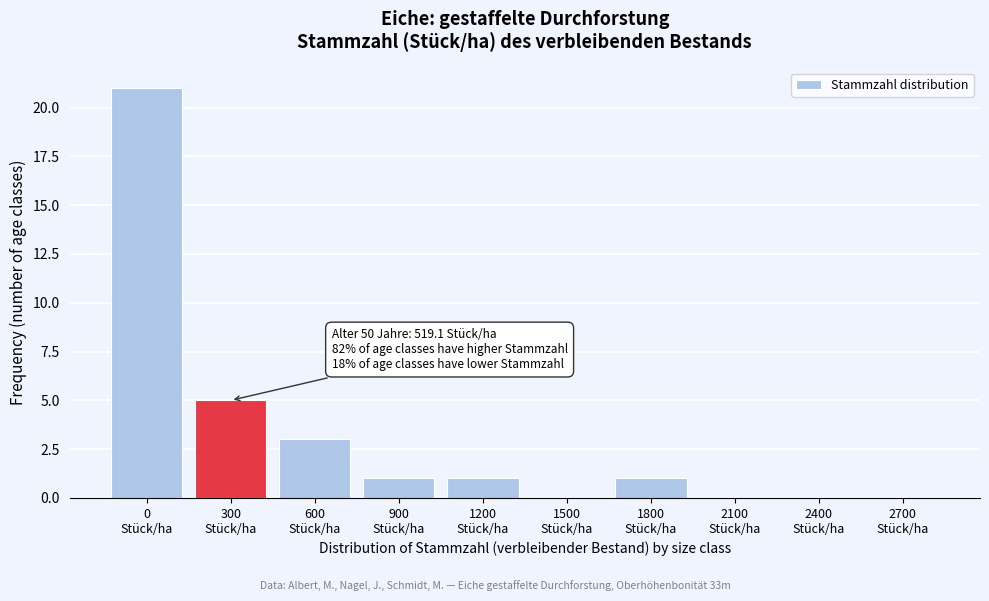

What is the maximum value shown in the chart?

21